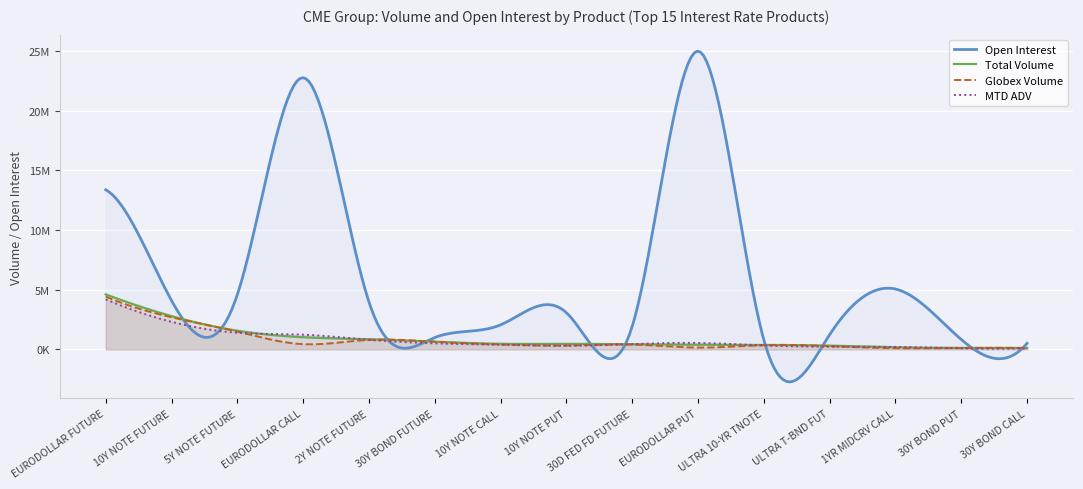

Which series has the widest spread of values?

Open Interest